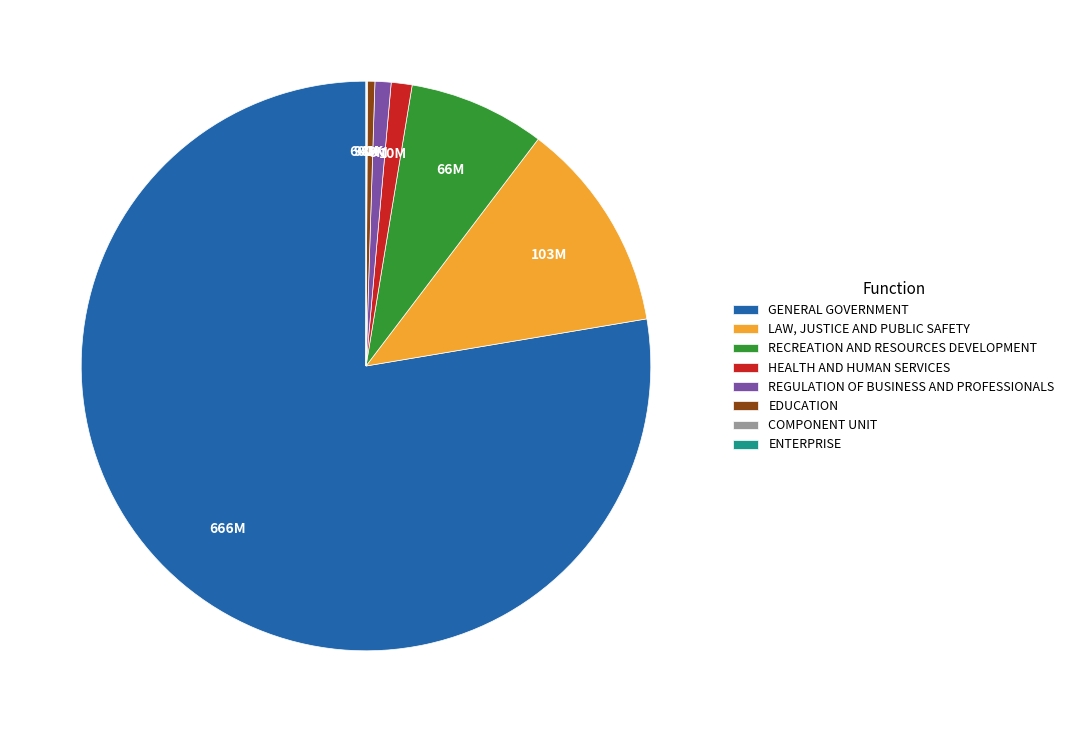

What is the ratio of the value at RECREATION AND RESOURCES DEVELOPMENT to the value at EDUCATION?

18.5